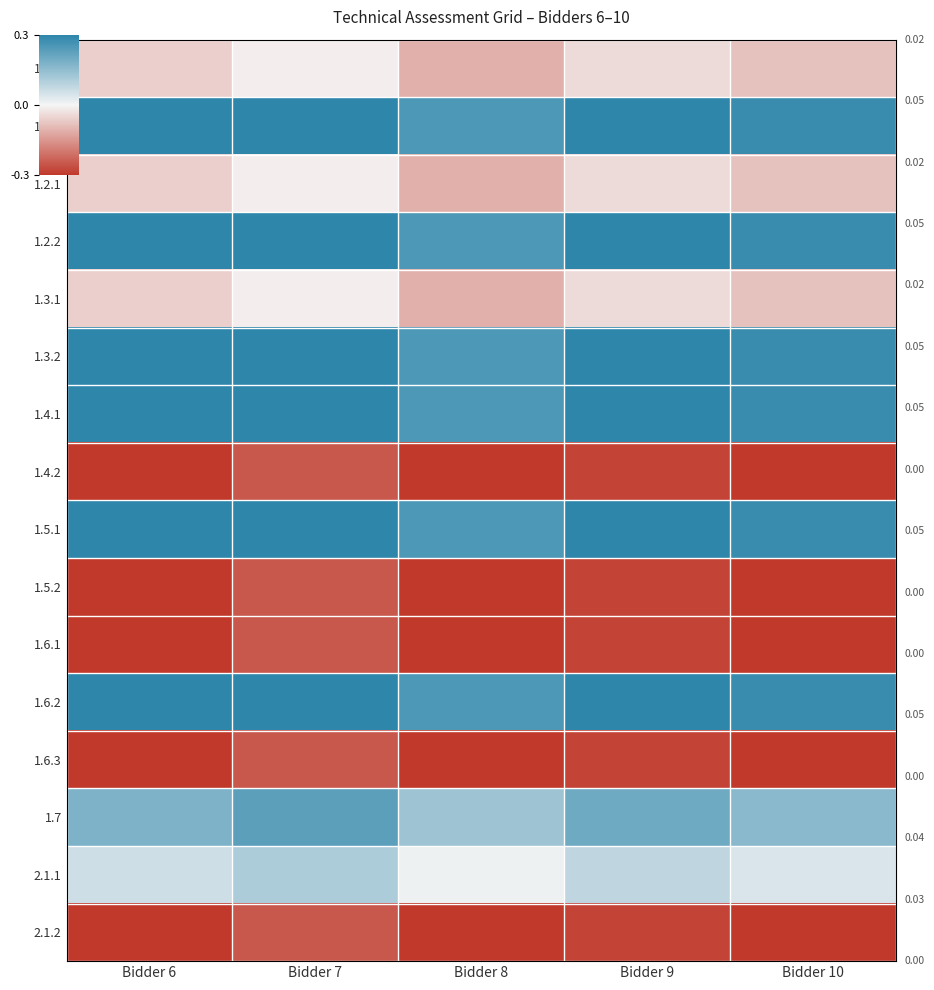

At how many categories does at least one series exceed 0?

5